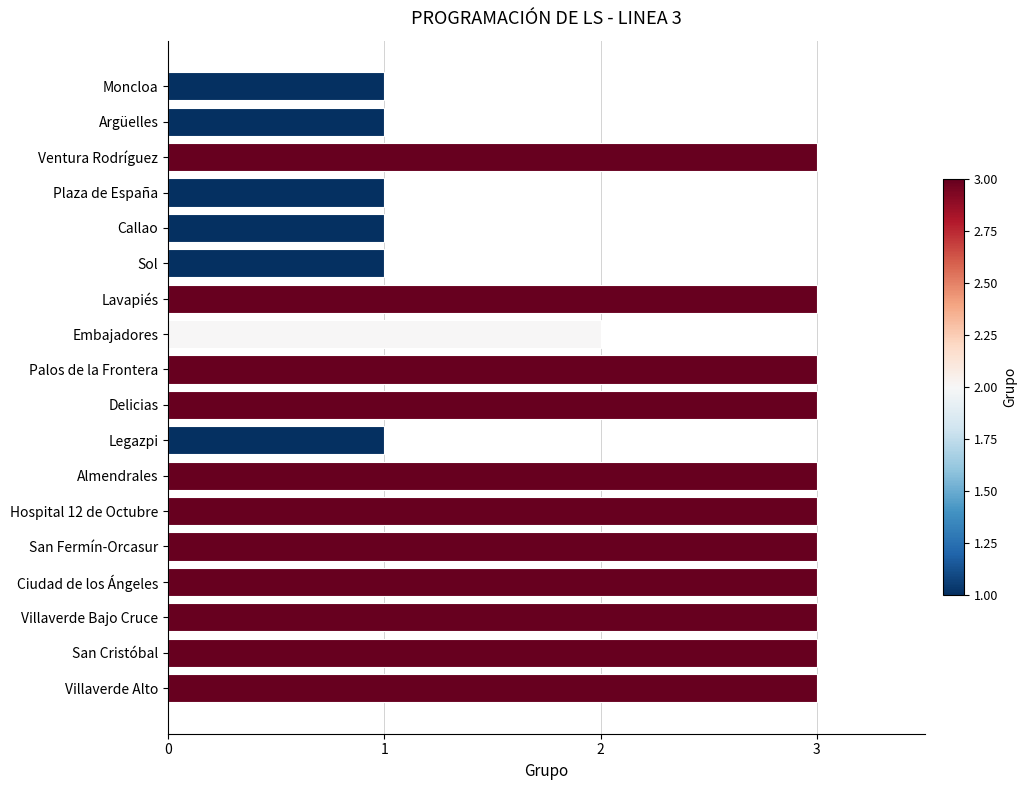

What value does the data have at San Cristóbal?

3